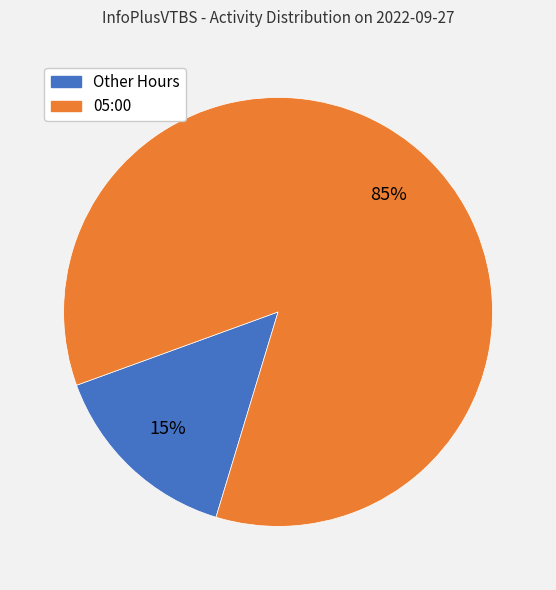

Is there any slice that represents more than half of the pie?

Yes